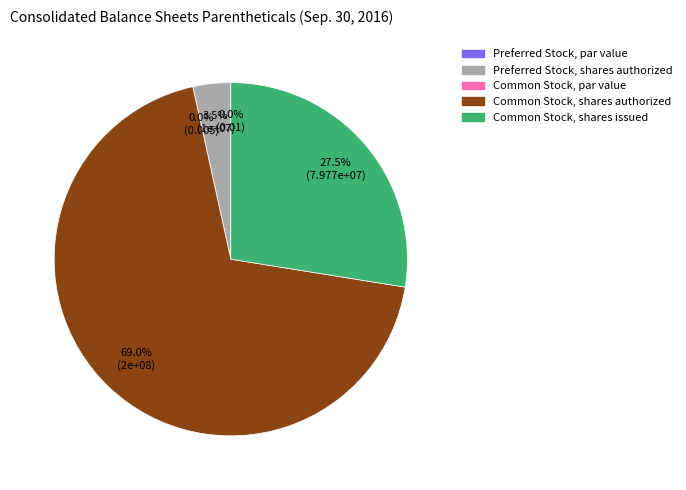

How many segments does this pie chart have?

5